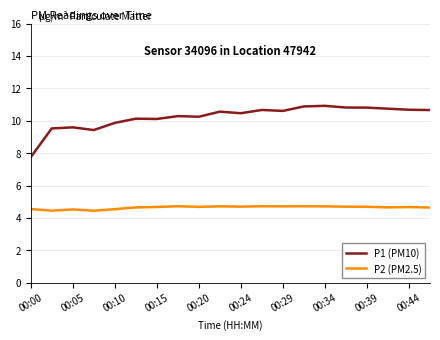

Which series has the largest range (max minus min)?

P1 (PM10)